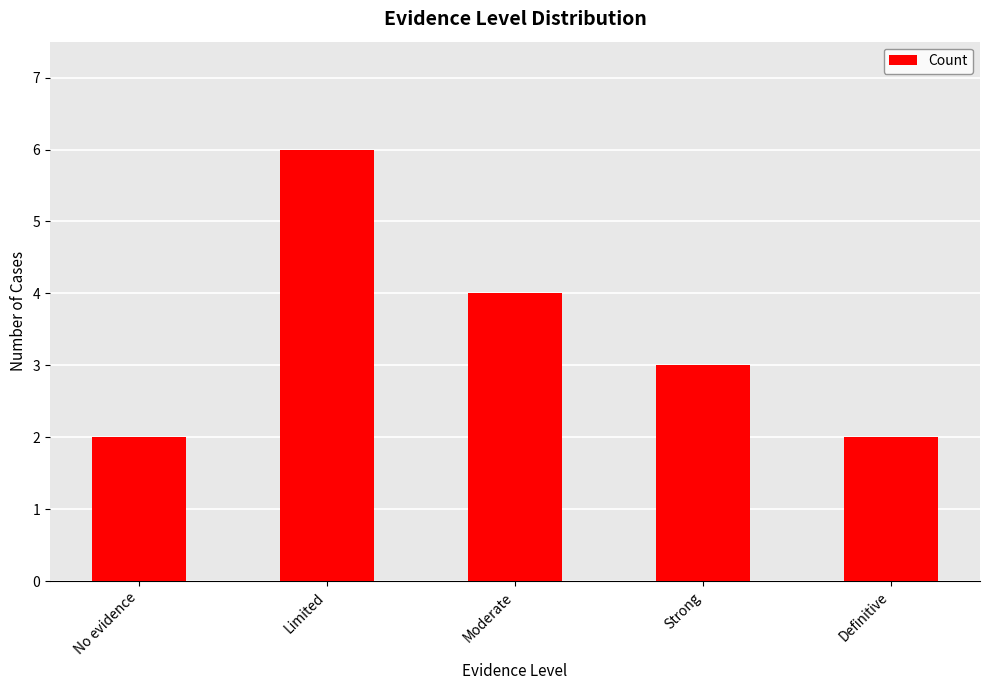

Read the value at Strong.

3